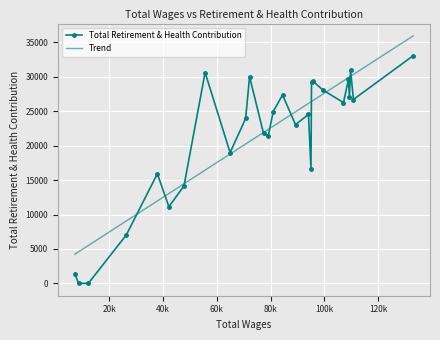

True or false: Total Retirement & Health Contribution has more than 1 interior local peaks.

True